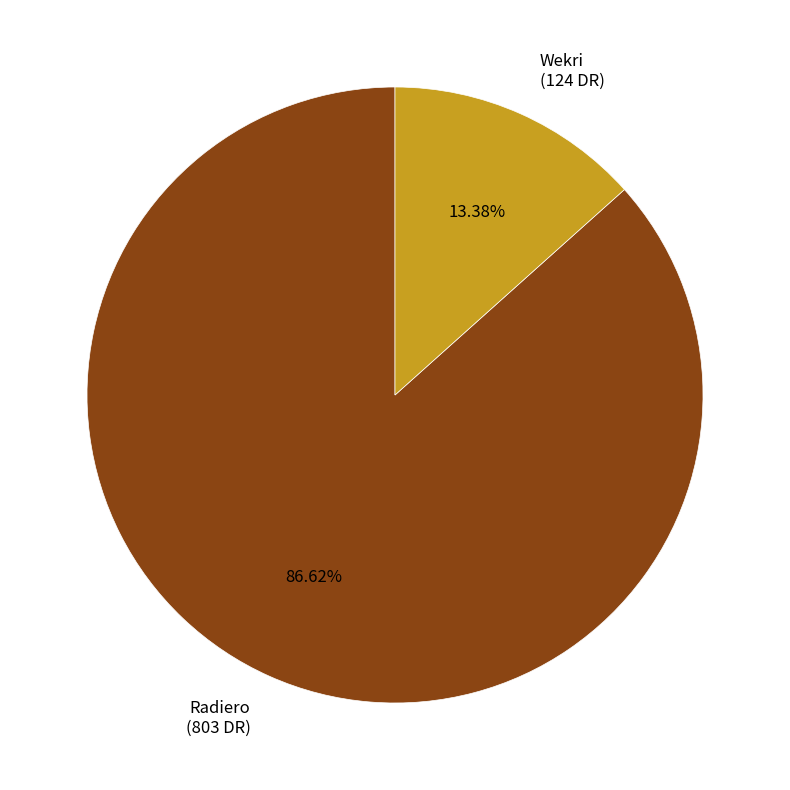

Does any single category account for the majority?

Yes